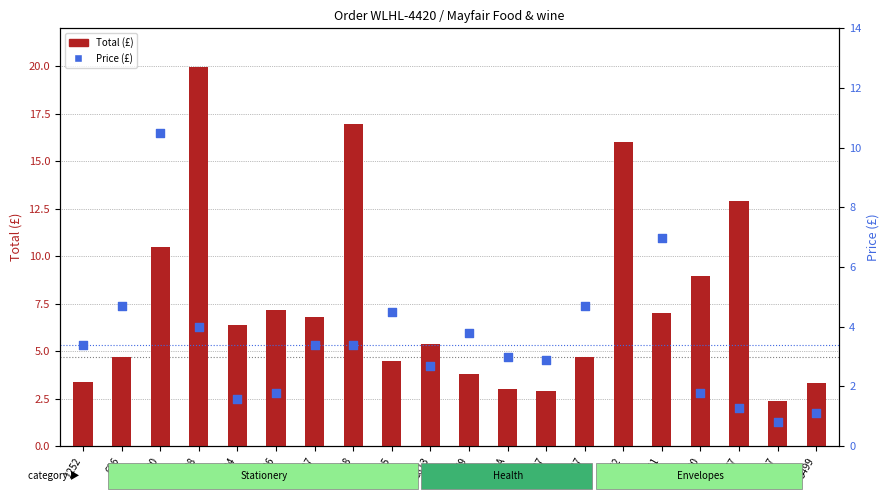

At how many categories does at least one series exceed 14?

3